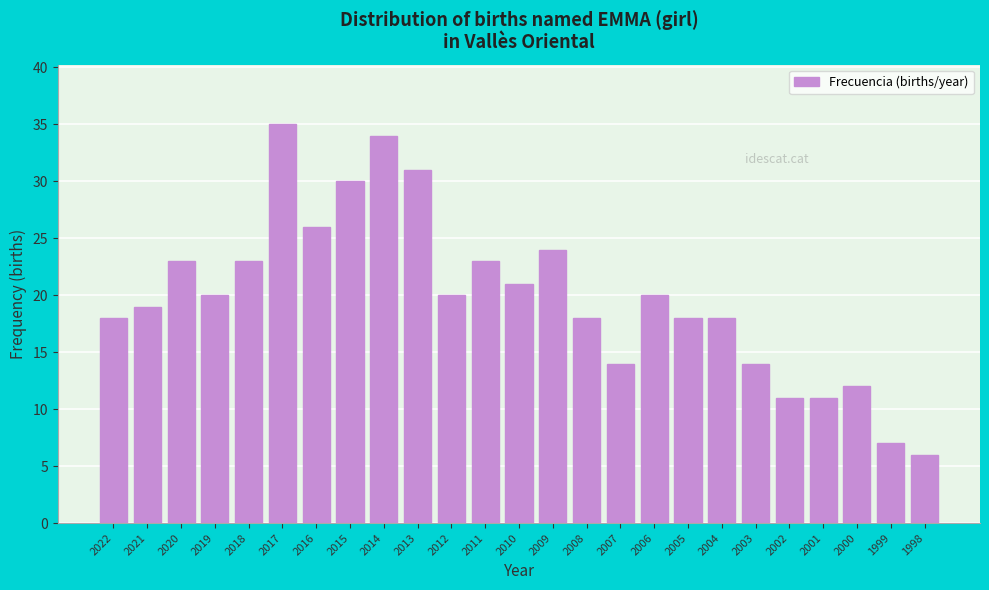

Reading right to left, list all the values displayed in this chart.

6	7	12	11	11	14	18	18	20	14	18	24	21	23	20	31	34	30	26	35	23	20	23	19	18